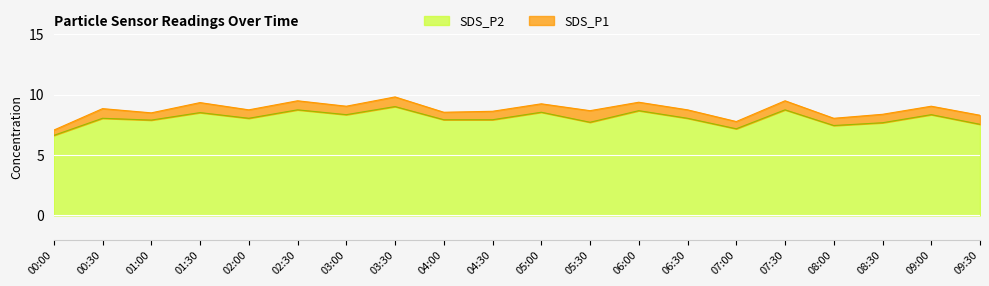

Does the chart display data point markers on the line(s)?

No